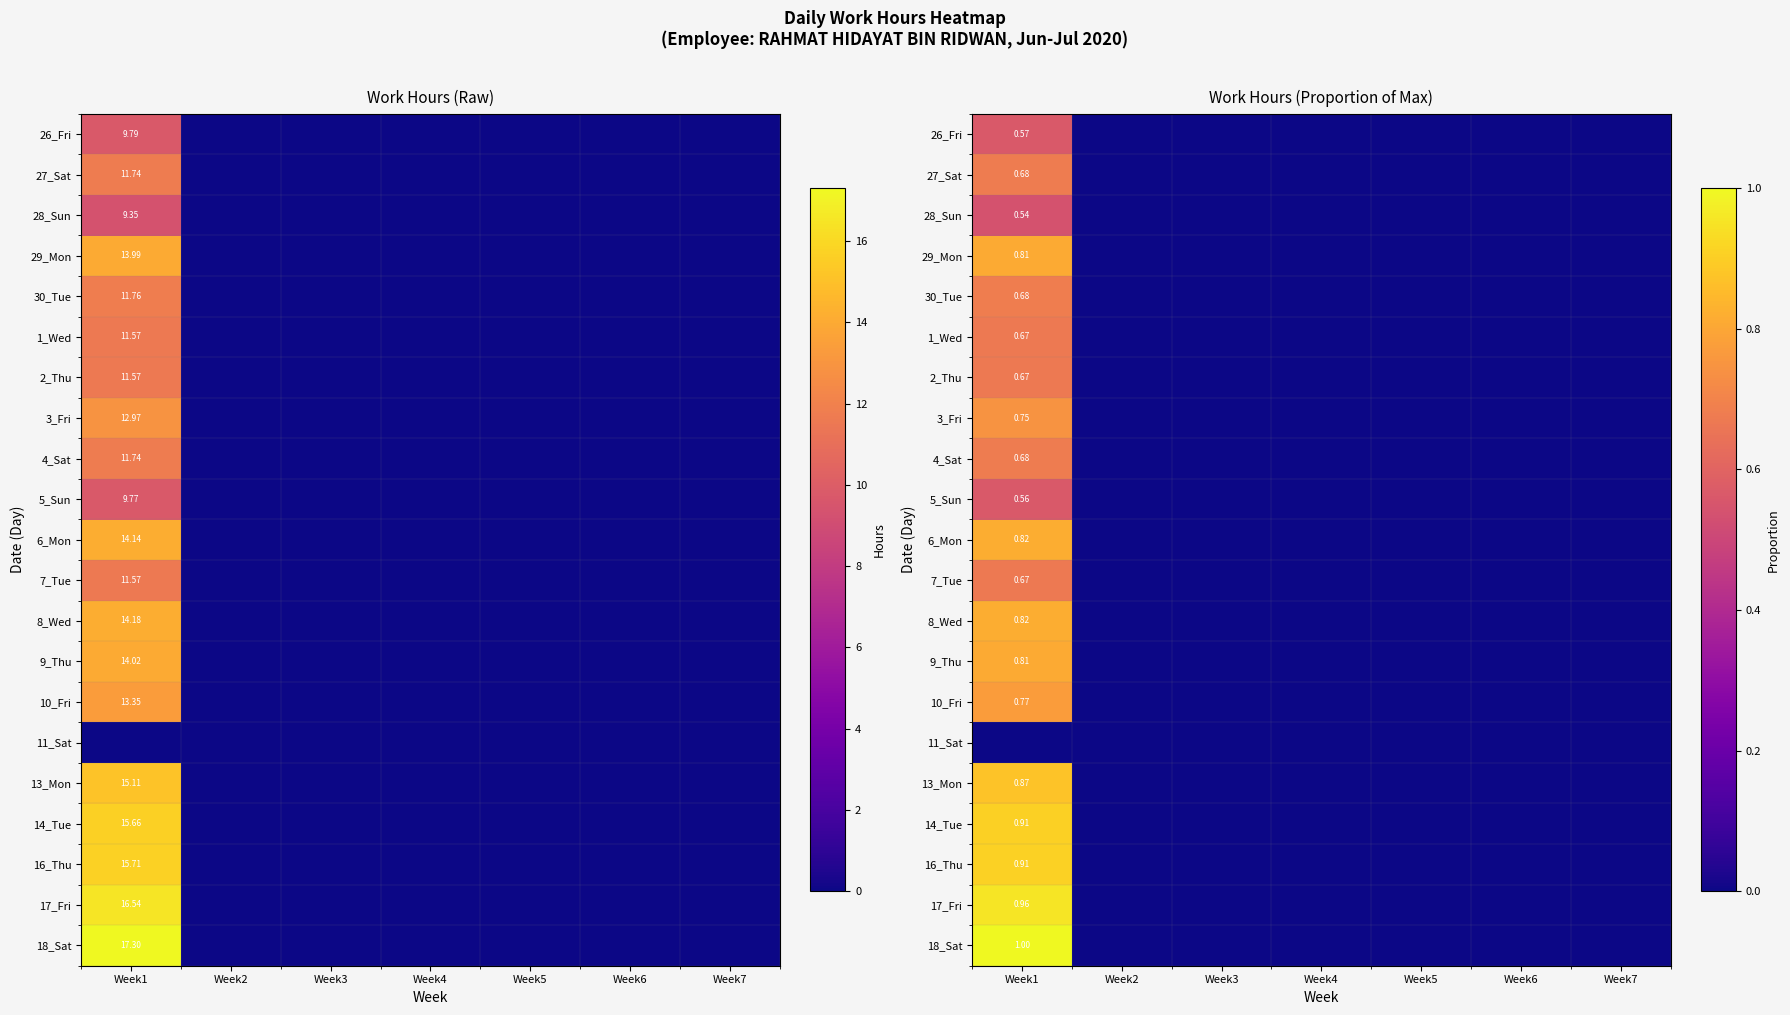

True or false: 28_Sun has a value of 0.0 at Week2.

True